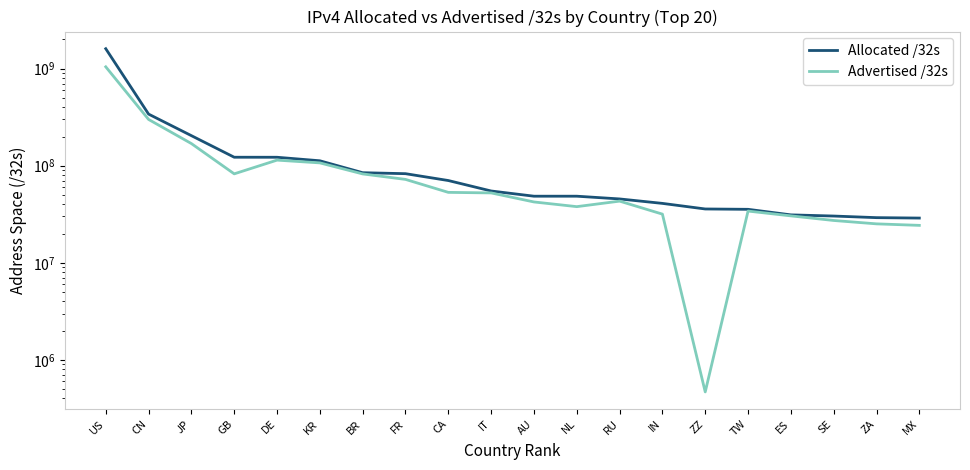

What is the label of the 17th point from the right?

GB